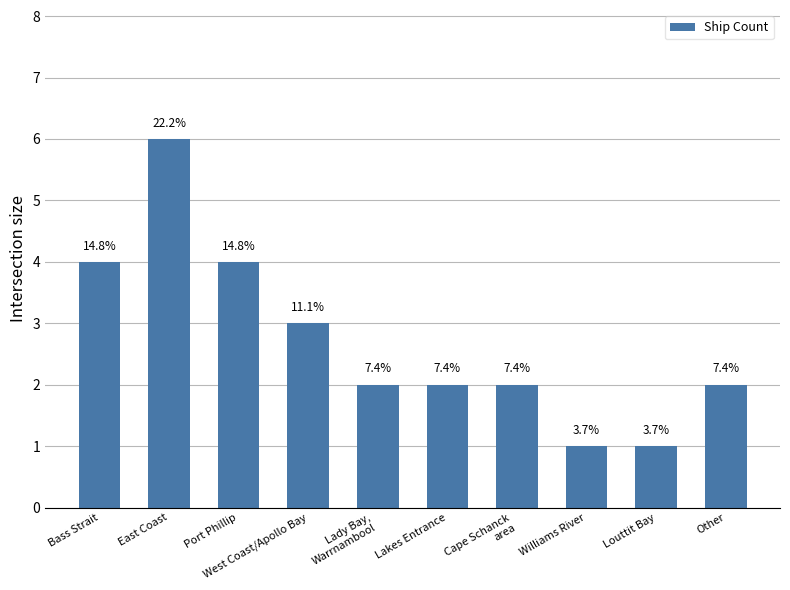

Is it true that the value at Lady Bay,
Warrnambool is 3?

False